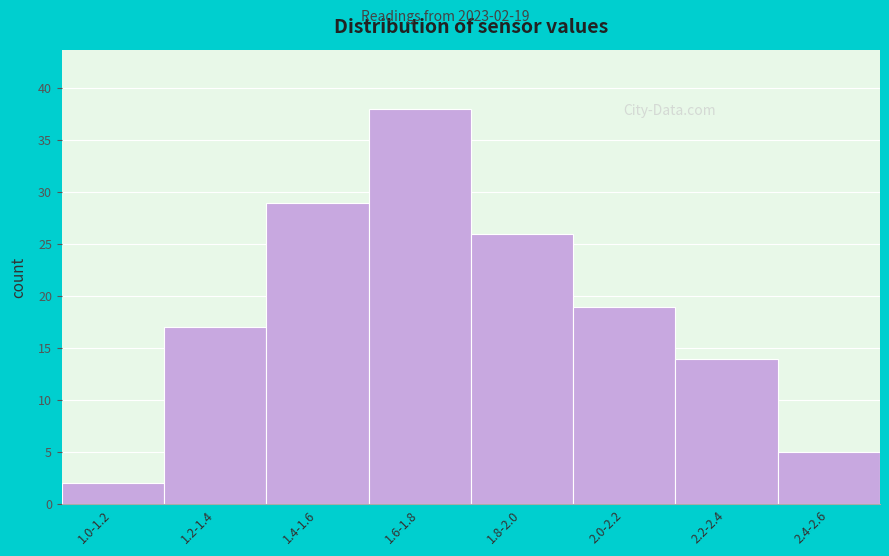

Reading left to right, list all the values displayed in this chart.

1.0-1.2=2	1.2-1.4=17	1.4-1.6=29	1.6-1.8=38	1.8-2.0=26	2.0-2.2=19	2.2-2.4=14	2.4-2.6=5